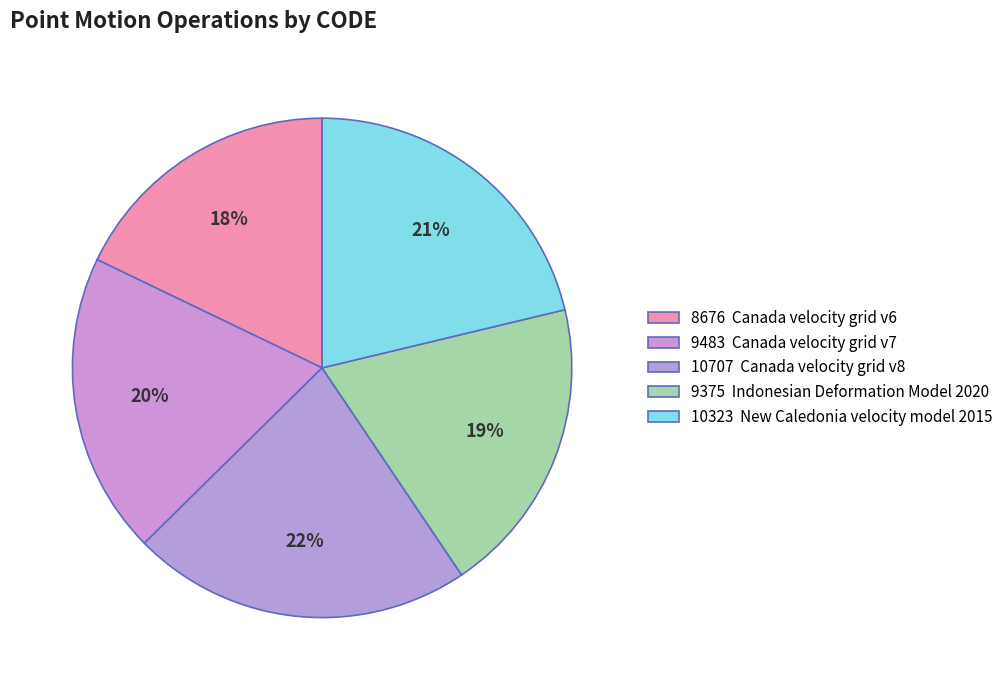

How many slices are in this pie chart?

5